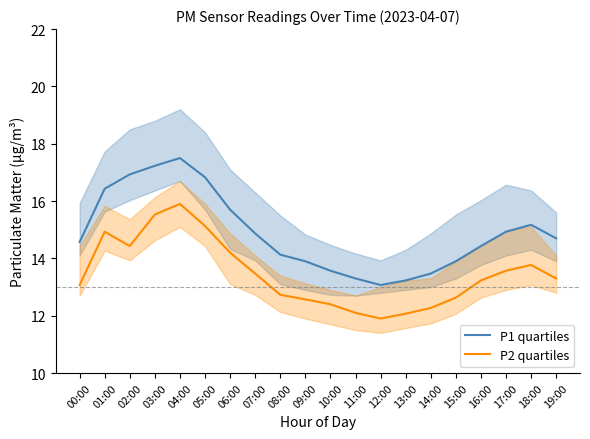

Does the chart display data point markers on the line(s)?

No